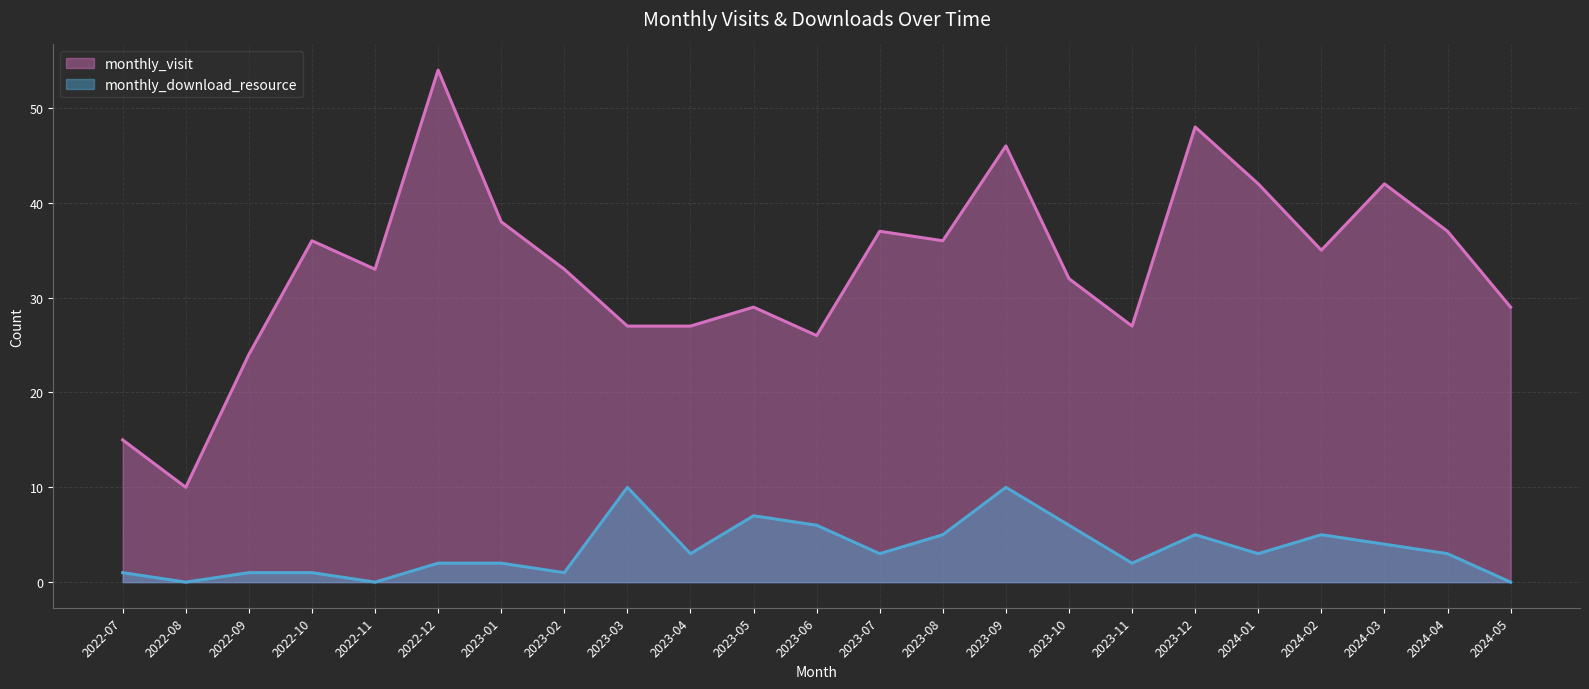

What is the difference between the monthly_visit values at 2023-08 and 2023-03?

9